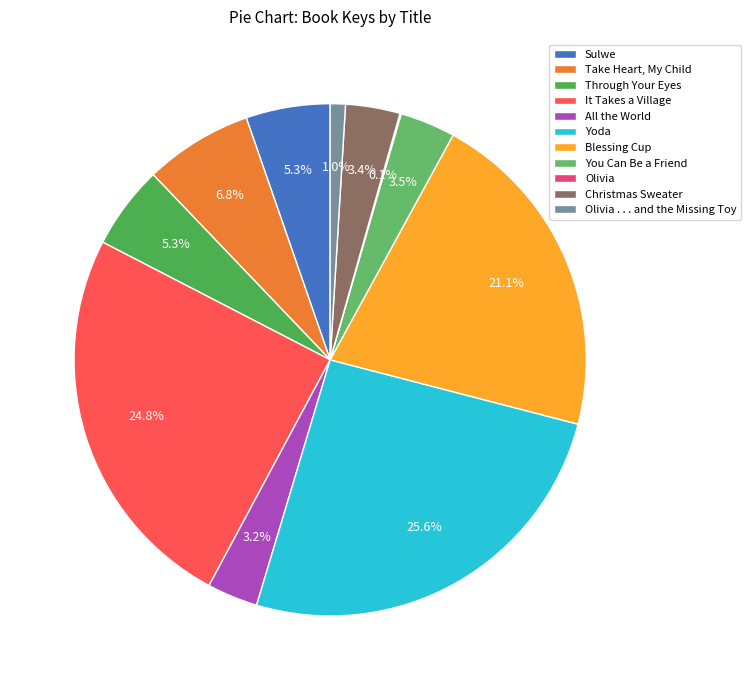

Is Blessing Cup the majority of the pie?

No